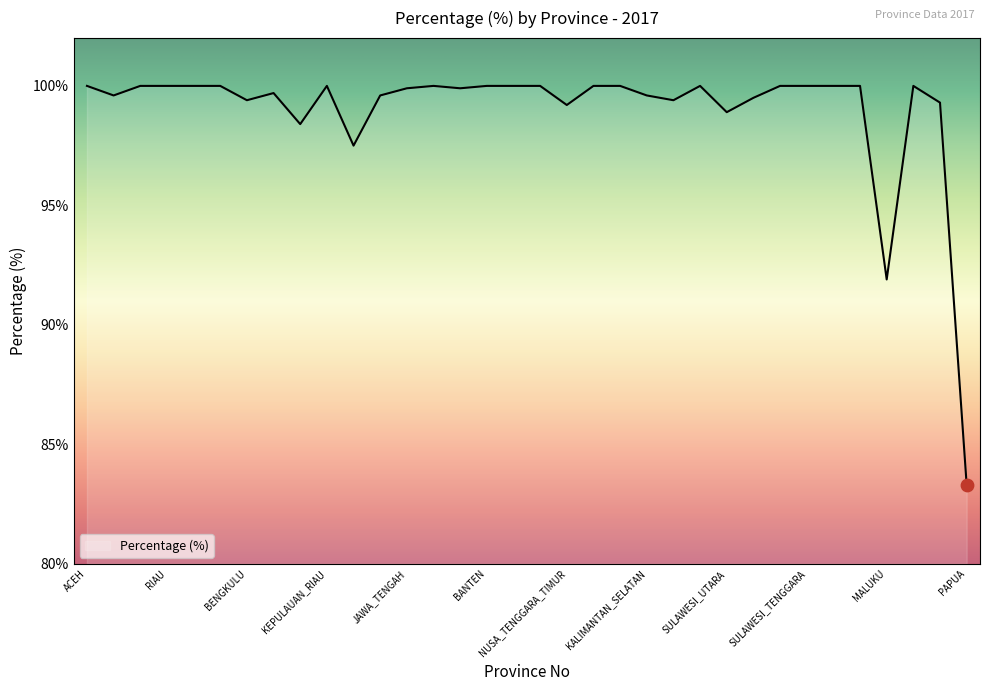

What is the smallest value displayed?

83.3